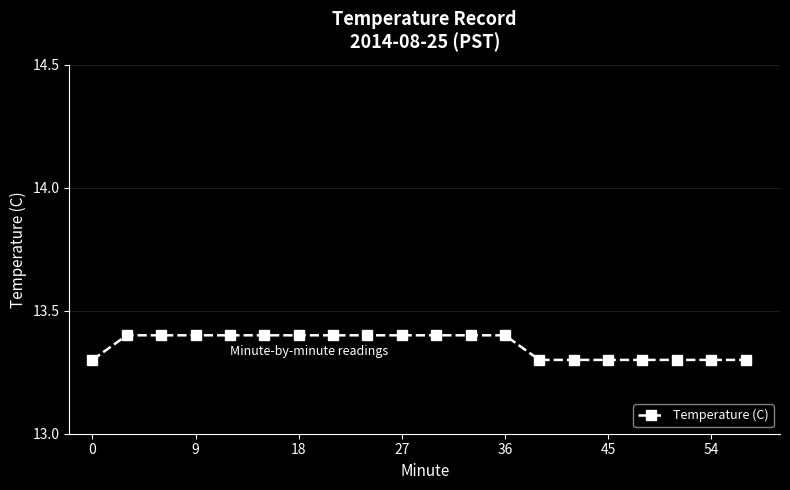

What is the maximum value shown in the chart?

13.4